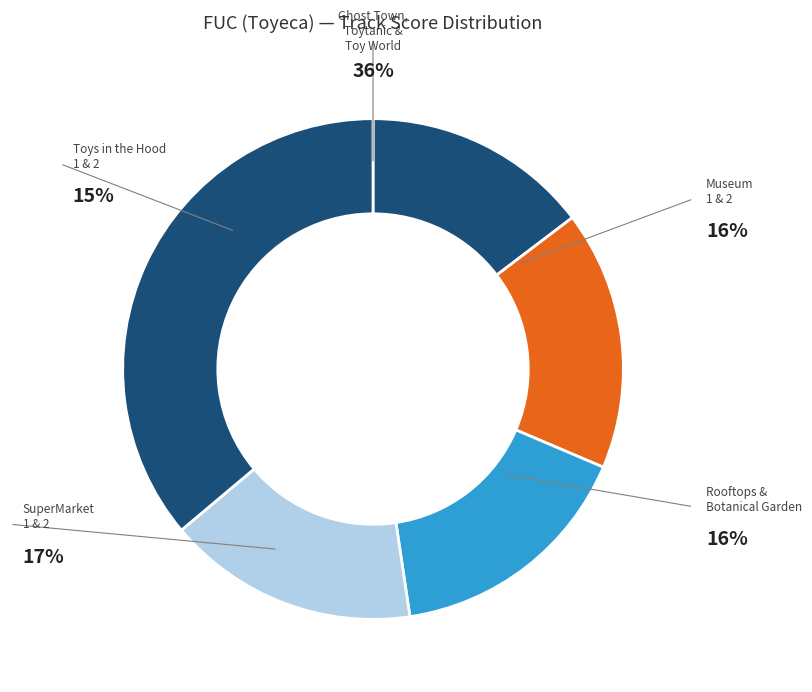

The Ghost Town 1 slice represents 14% of the pie. True or false?

False